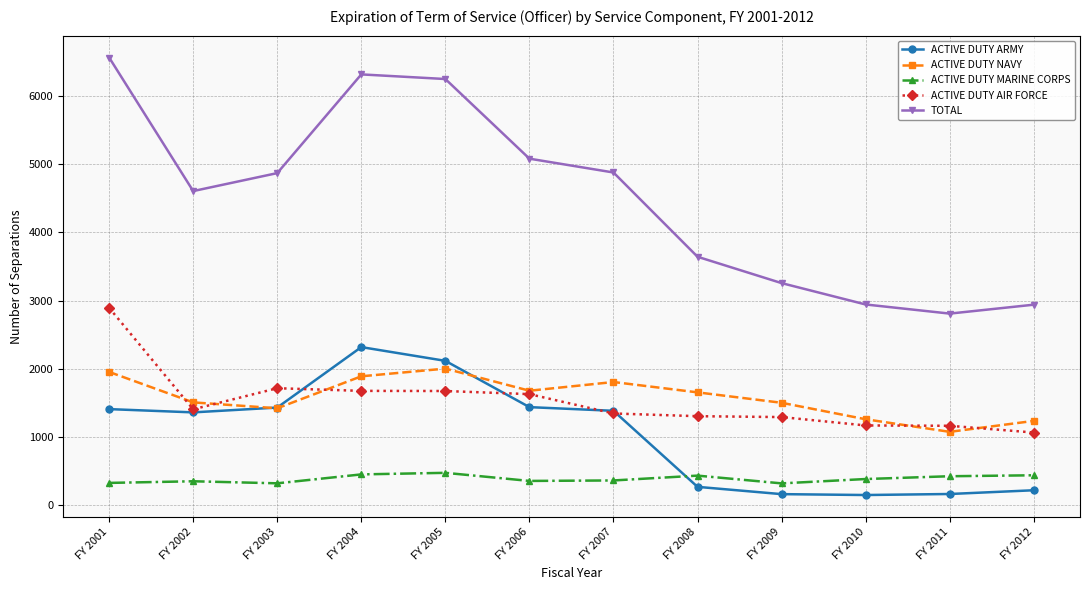

How many interior local valleys does the TOTAL series have?

2